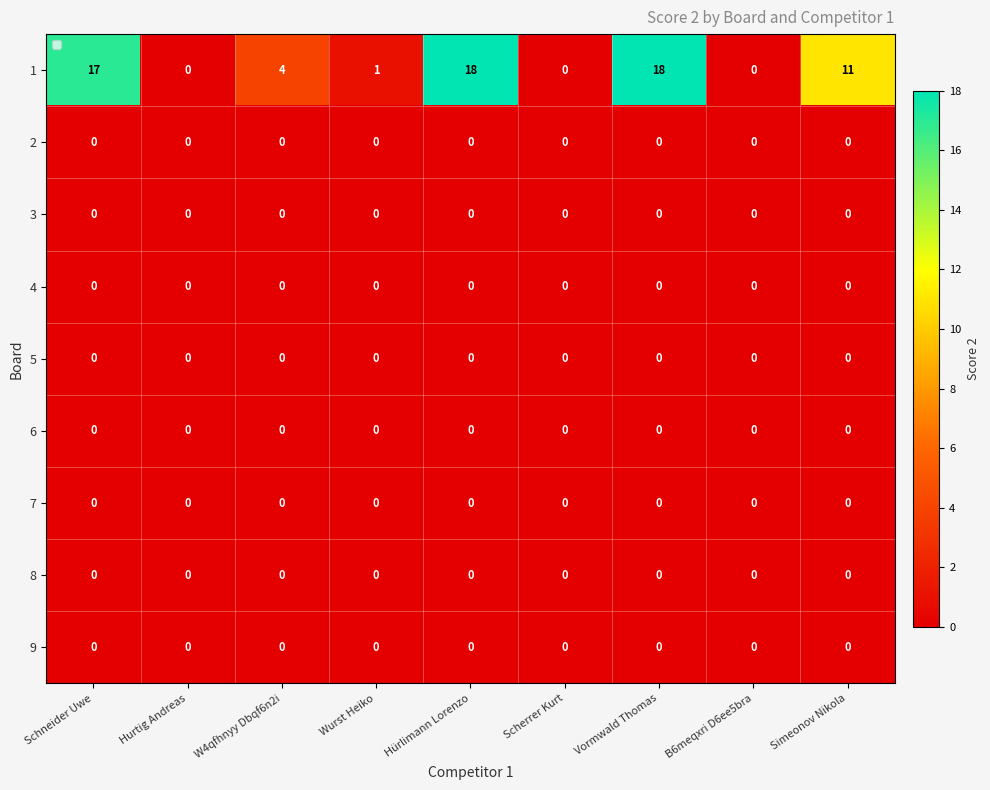

At how many categories does at least one series exceed 7?

4